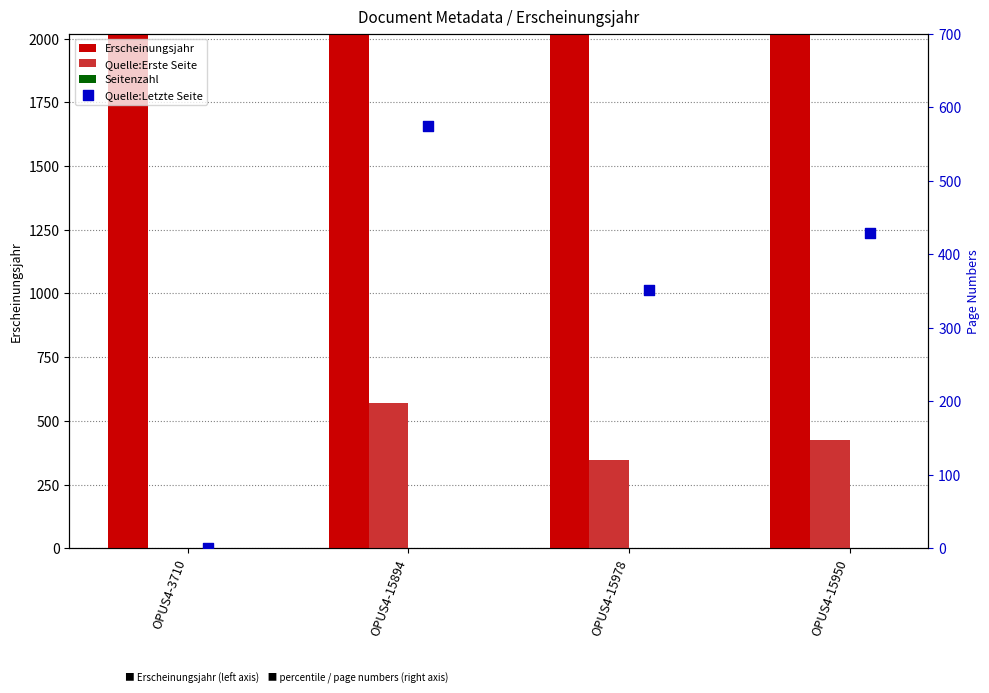

Is the value of Erscheinungsjahr at OPUS4-15894 greater than the value of Quelle:Letzte Seite at OPUS4-3710?

Yes